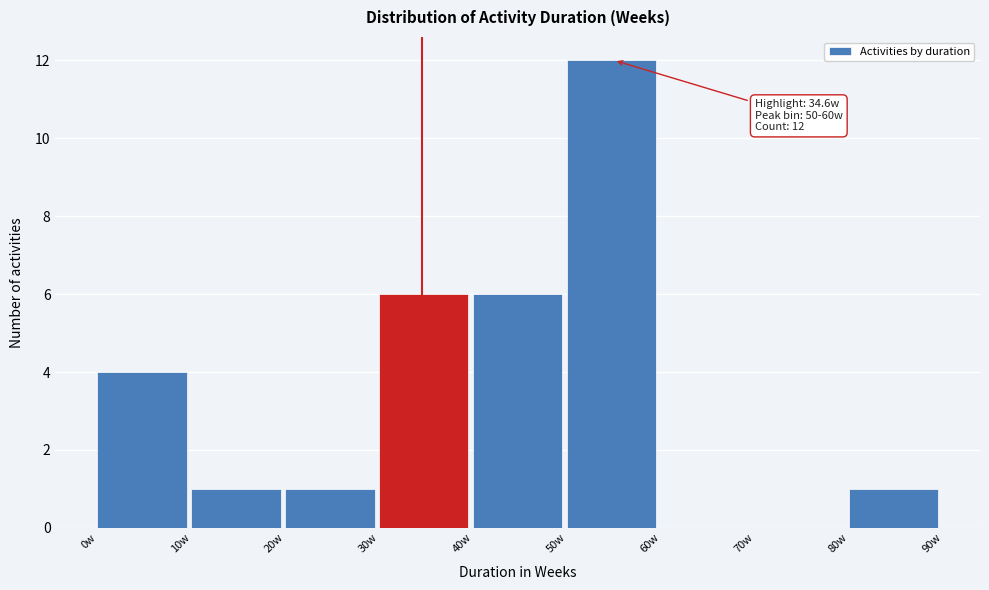

Which range on the x-axis has the tallest bar?

50 to 60